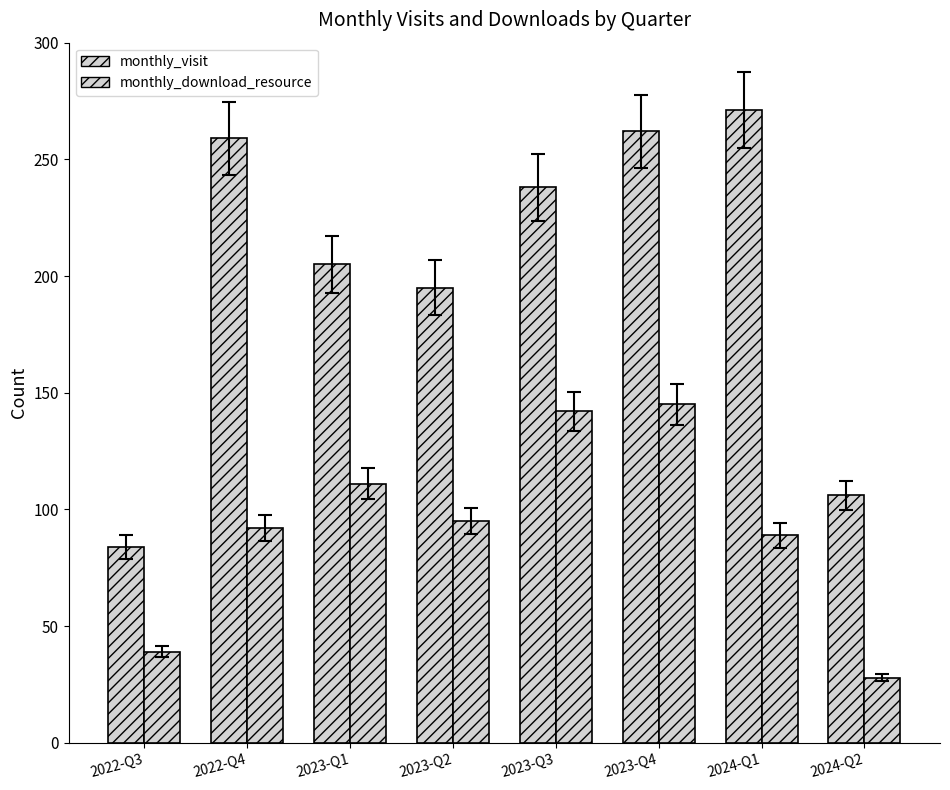

Which series has the widest spread of values?

monthly_visit